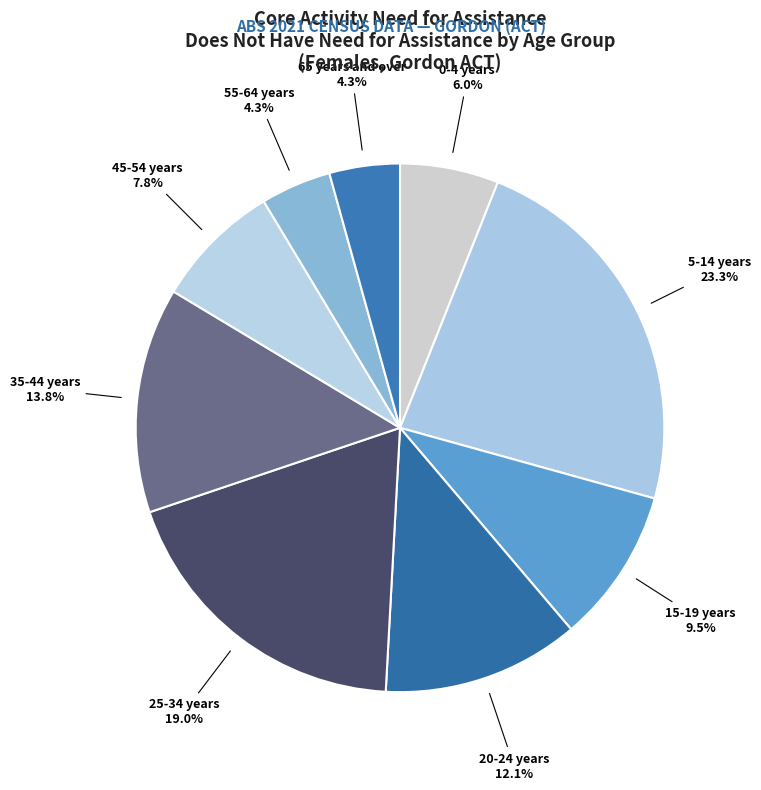

To the nearest percent, what is the difference between the largest and smallest slice percentages?

19%